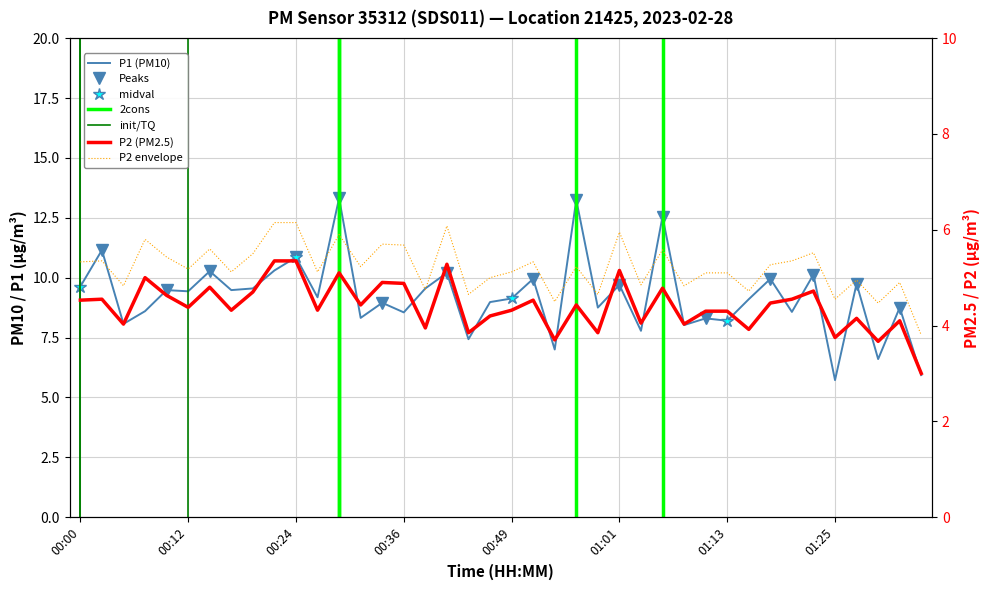

What position from the right is 01:30?

3